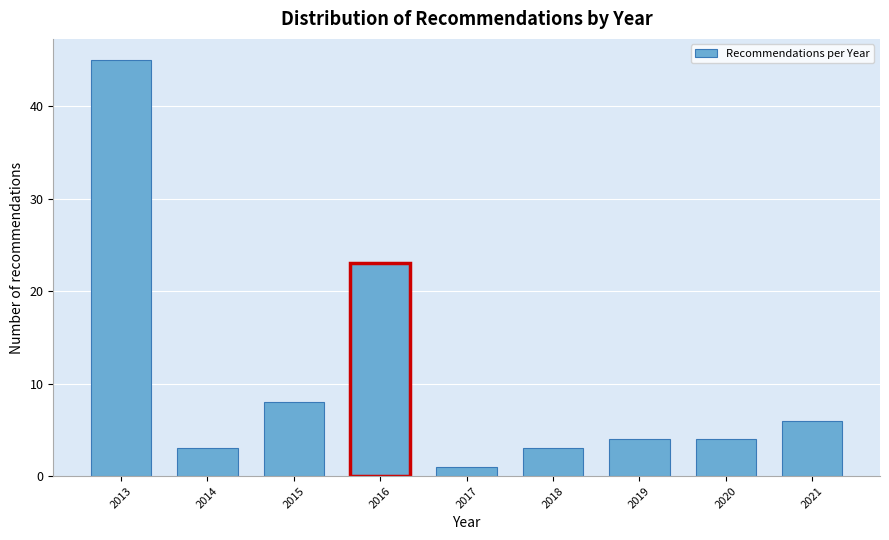

Reading right to left, extract all data points from this chart.

6	4	4	3	1	23	8	3	45